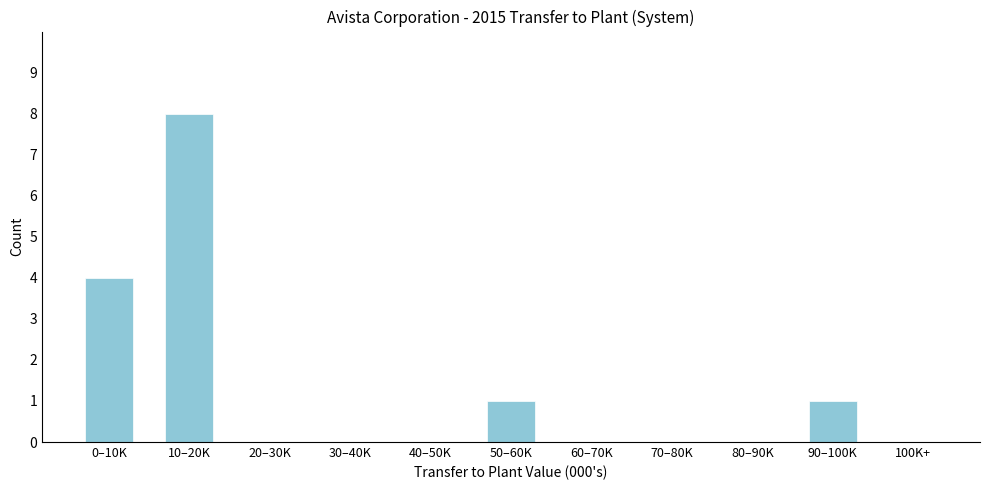

Reading left to right, transcribe all the data shown in this chart.

0–10K=4	10–20K=8	20–30K=0	30–40K=0	40–50K=0	50–60K=1	60–70K=0	70–80K=0	80–90K=0	90–100K=1	100K+=0